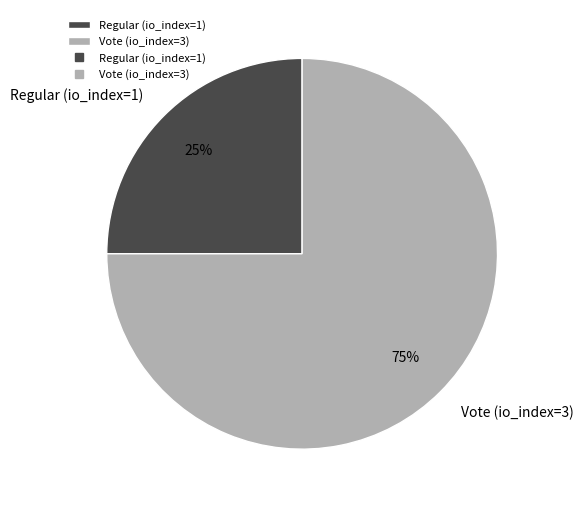

Is it true that Vote (io_index=3) is 75% of the pie?

True